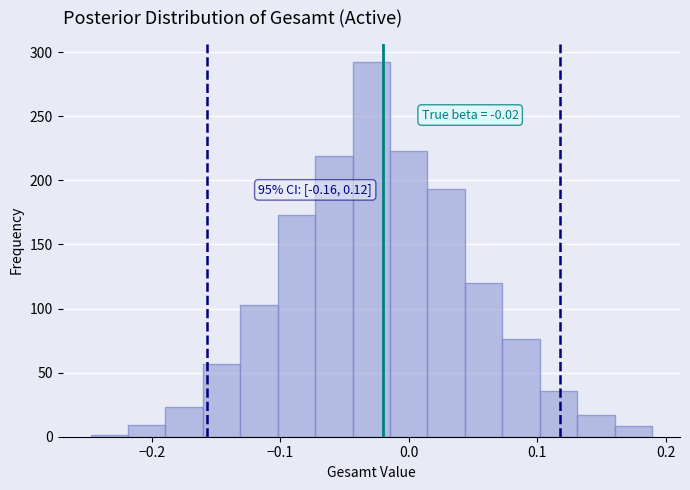

Read against the x-axis, roughly where is the centre of the tallest bar?

-0.03